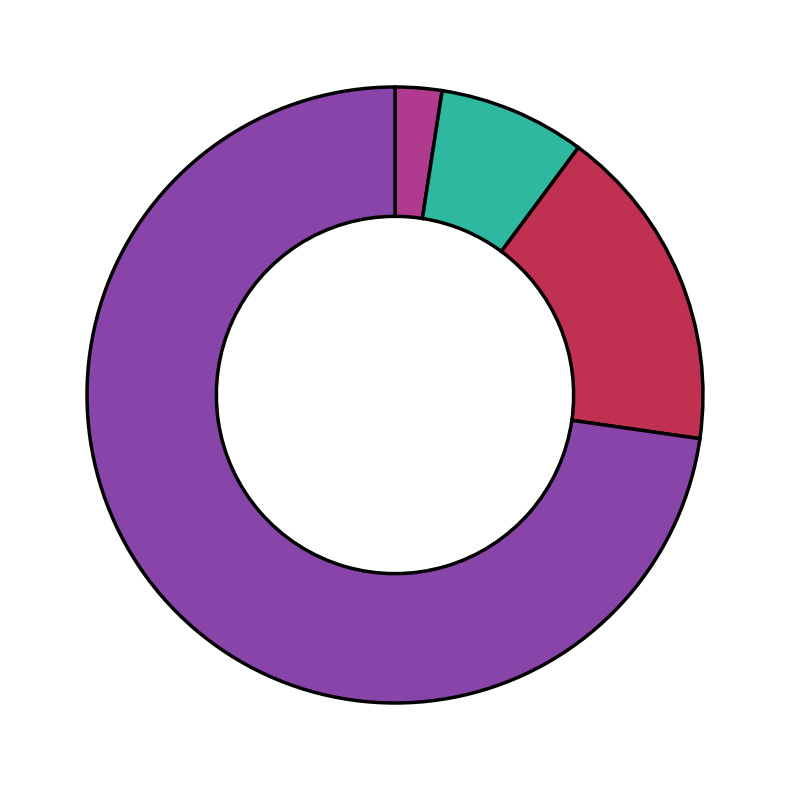

Does any single category account for the majority?

Yes